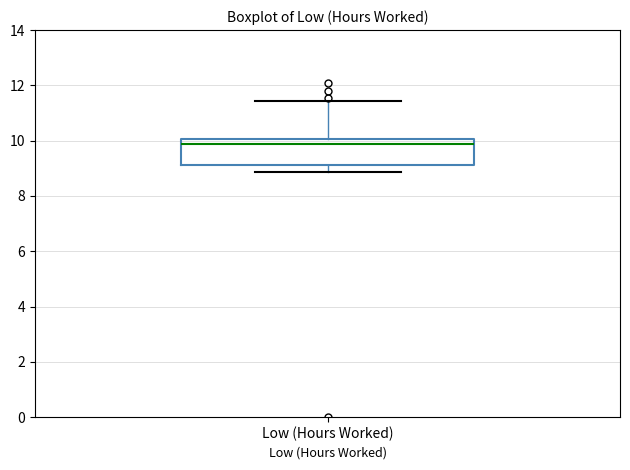

Transcribe this box plot: give where the median line is, the range the box spans, and where the two whiskers end, as read against the y-axis. The values are not printed on the chart, so give them approximately, as read against the axis.

median 9.8, box 9.2 to 10.0, whiskers 8.8 to 11.4